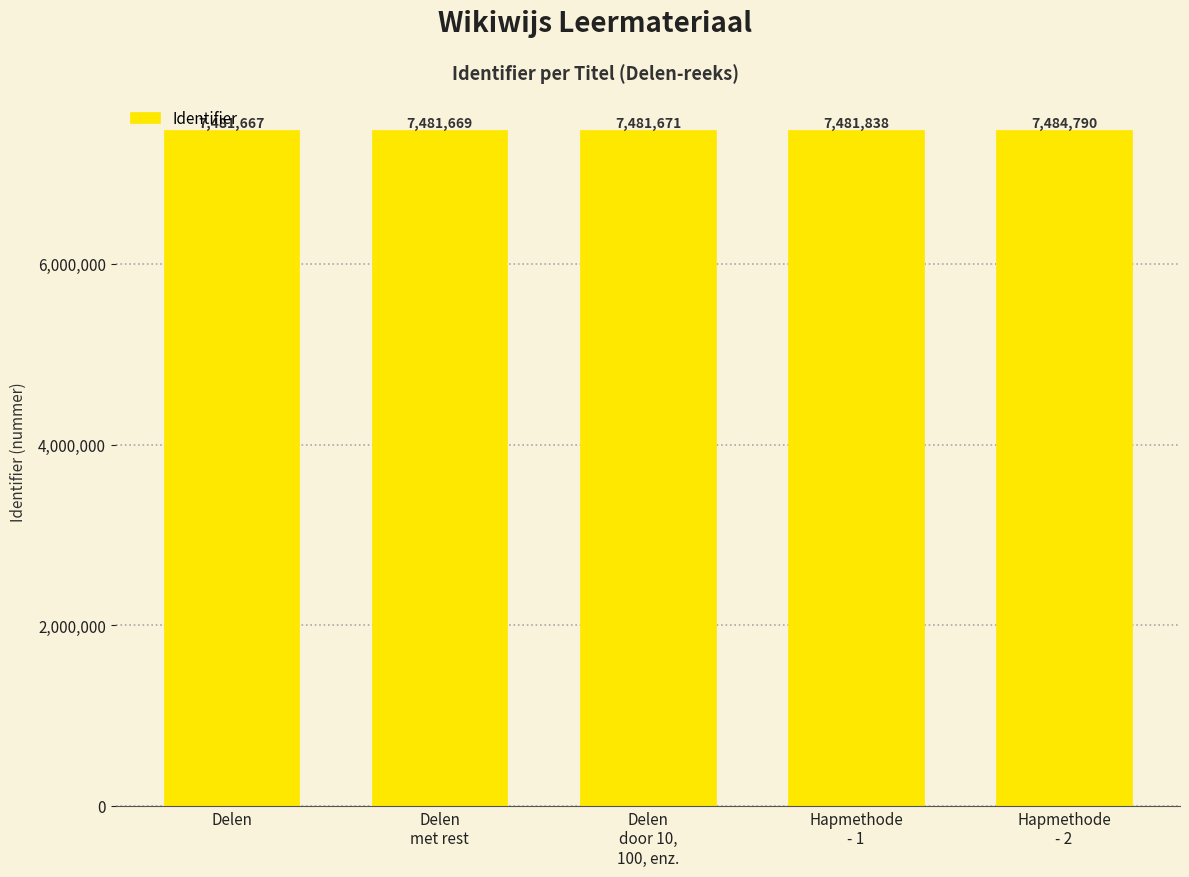

What is the ratio of the value at Delen to the value at Delen
door 10,
100, enz.?

1.0